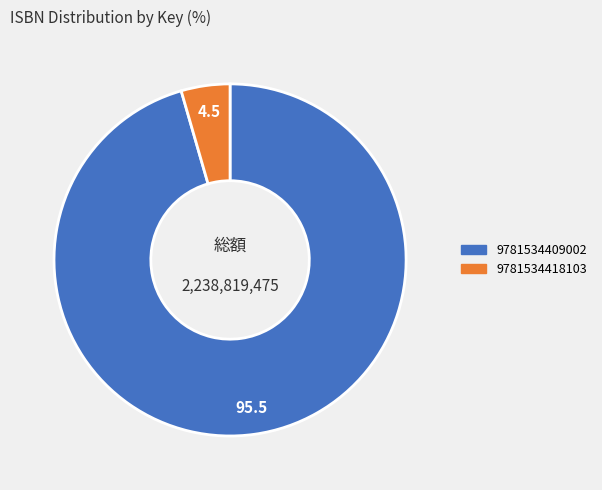

Rank the categories by value from lowest to highest.

9781534418103, 9781534409002